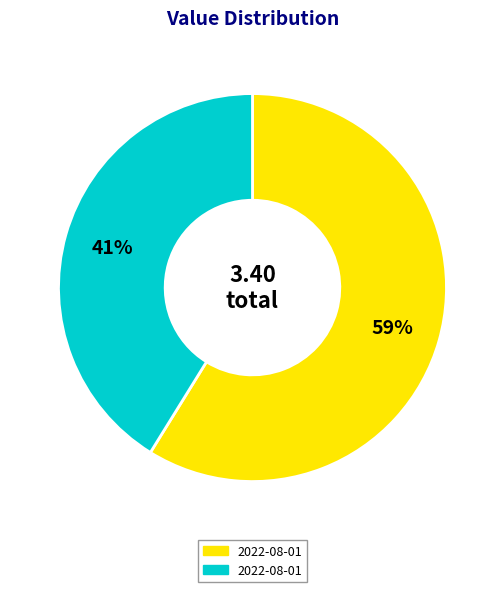

Does any single category account for the majority?

Yes